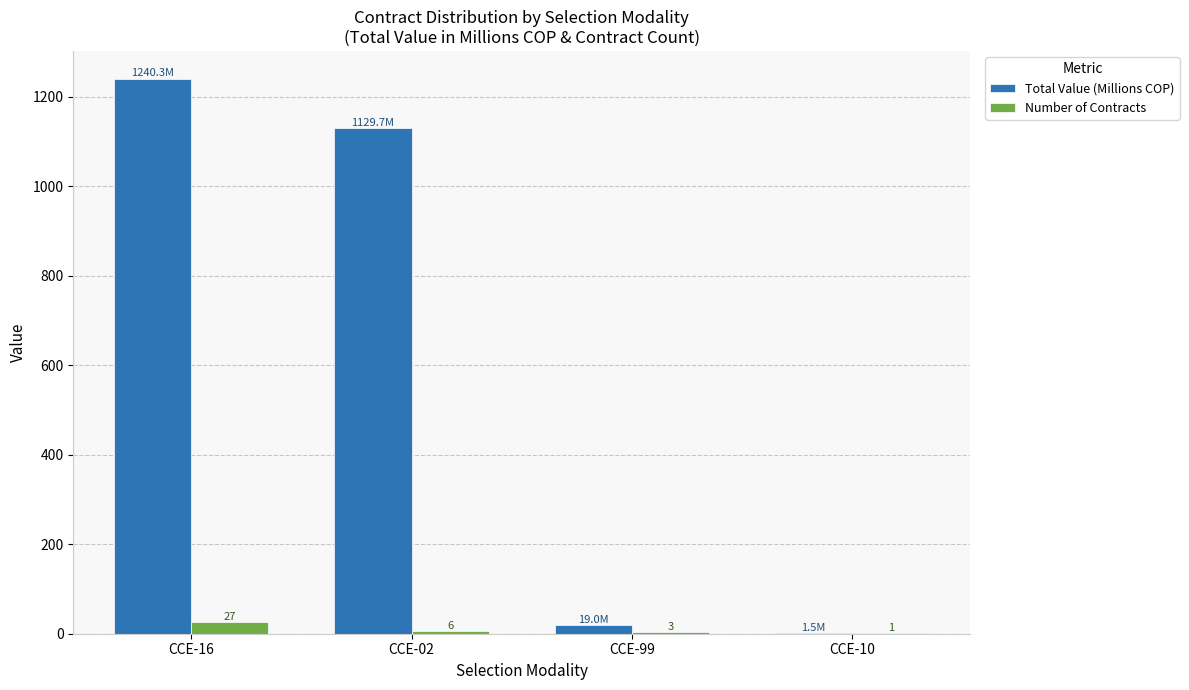

What is the greatest value displayed?

1240.3